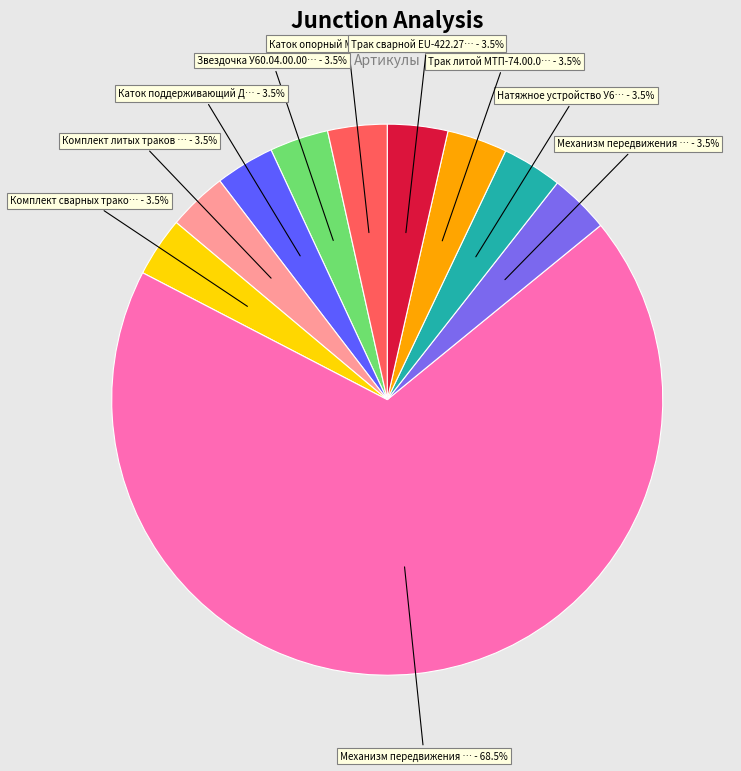

To the nearest percent, what is the difference between the largest and smallest slice percentages?

65%